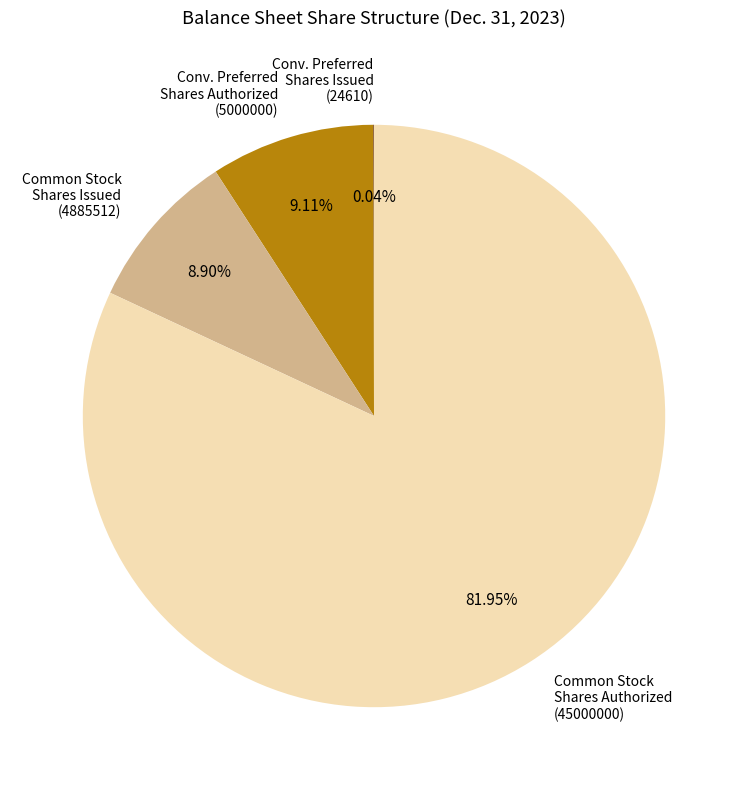

Approximately how many times larger is the value at Conv. Preferred Shares Authorized compared to Common Stock Shares Issued?

1.0